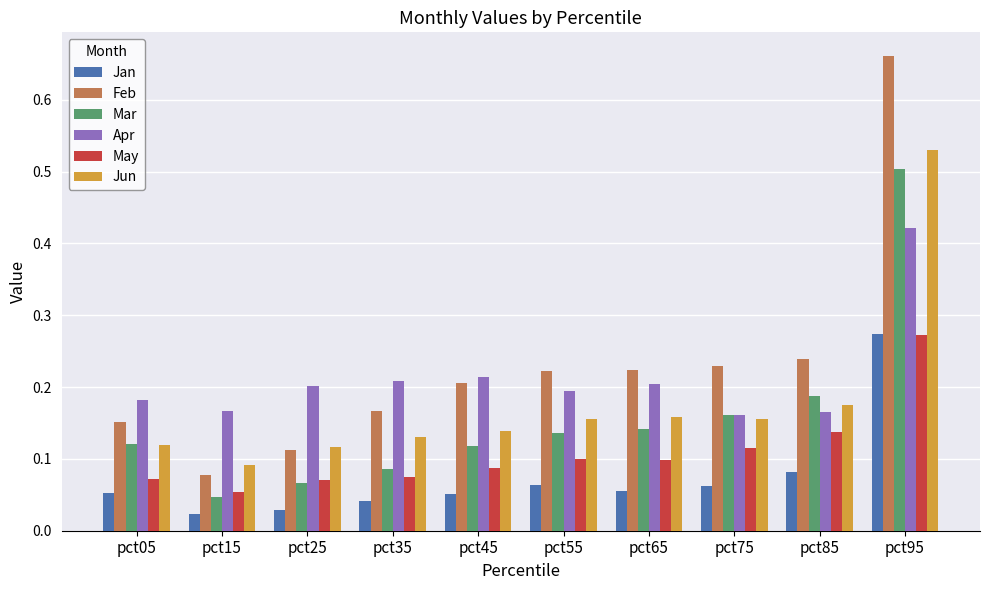

True or false: Apr has a value of 0.2 at pct55.

True